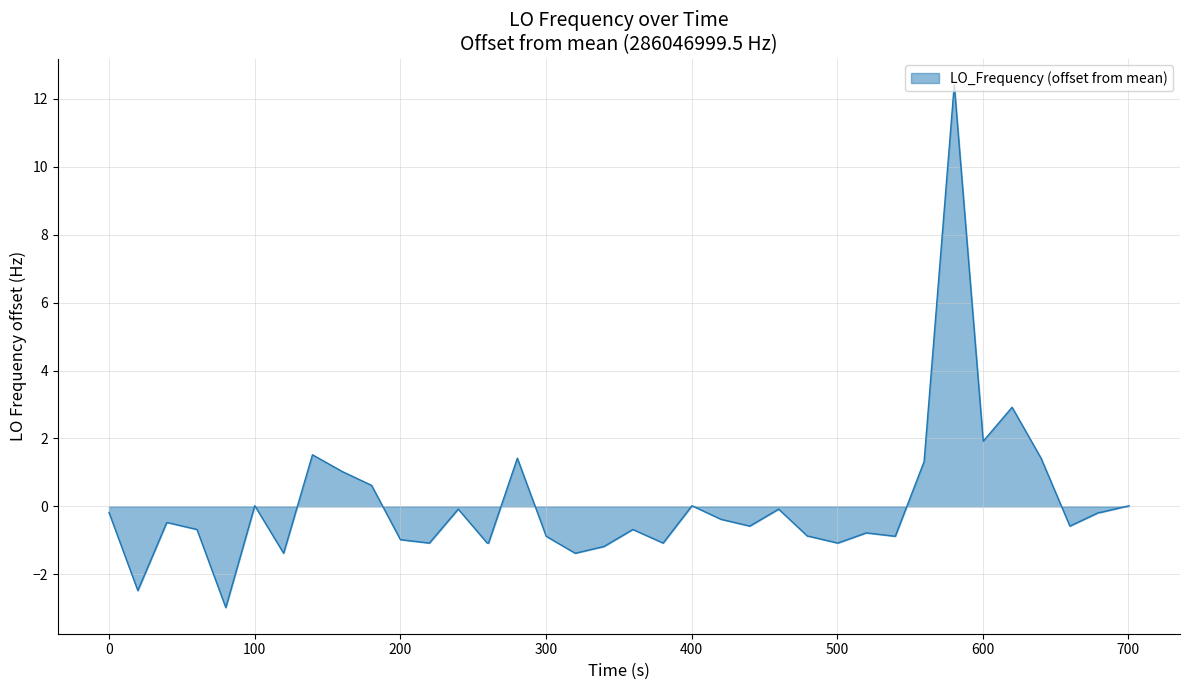

What is the smallest value displayed?

-3.0